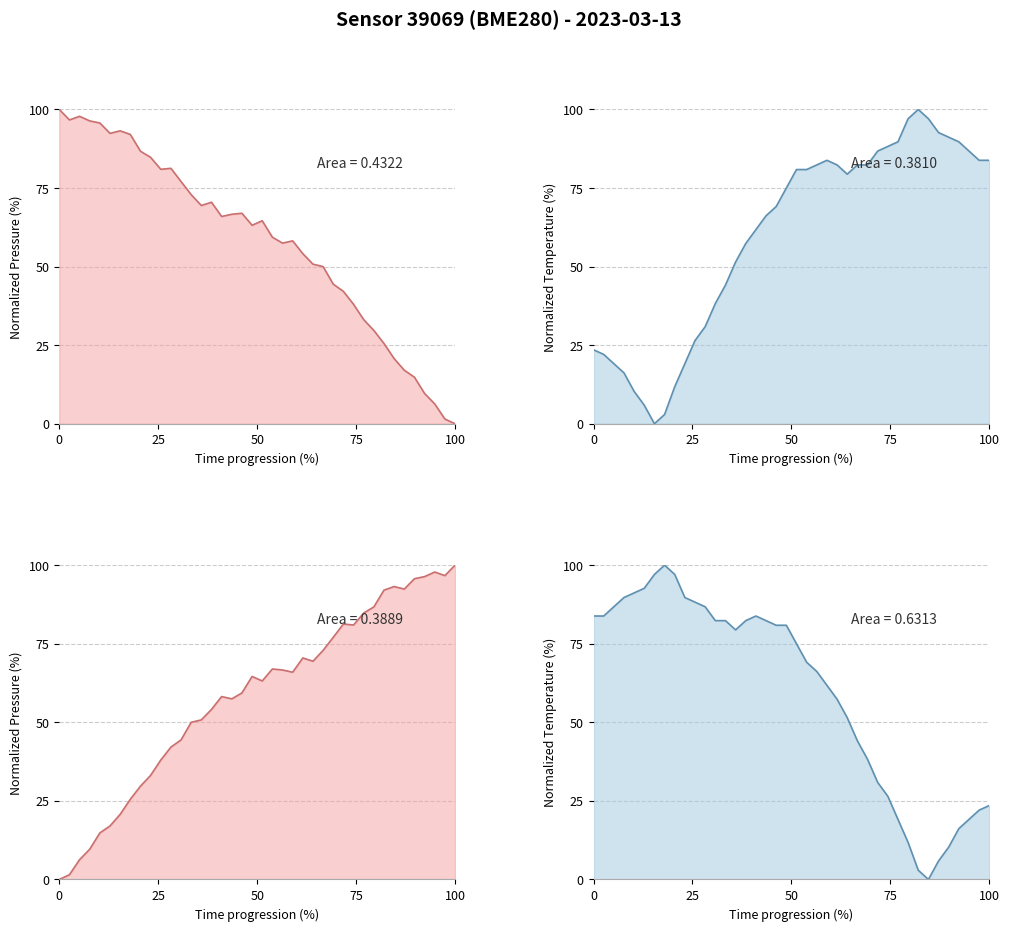

Does the chart display data point markers on the line(s)?

No